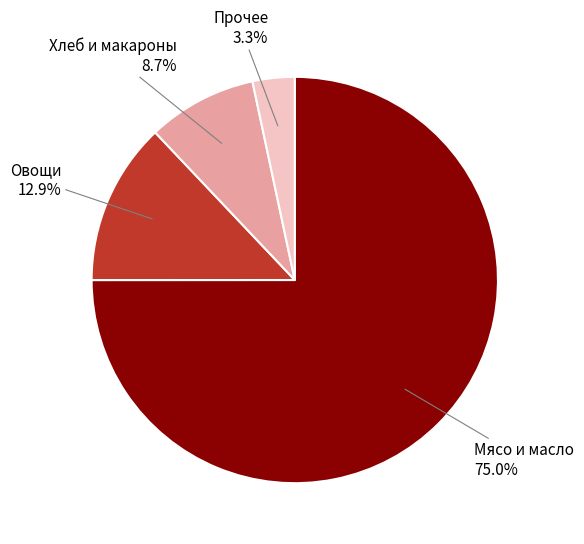

Is there a majority slice in this chart?

Yes